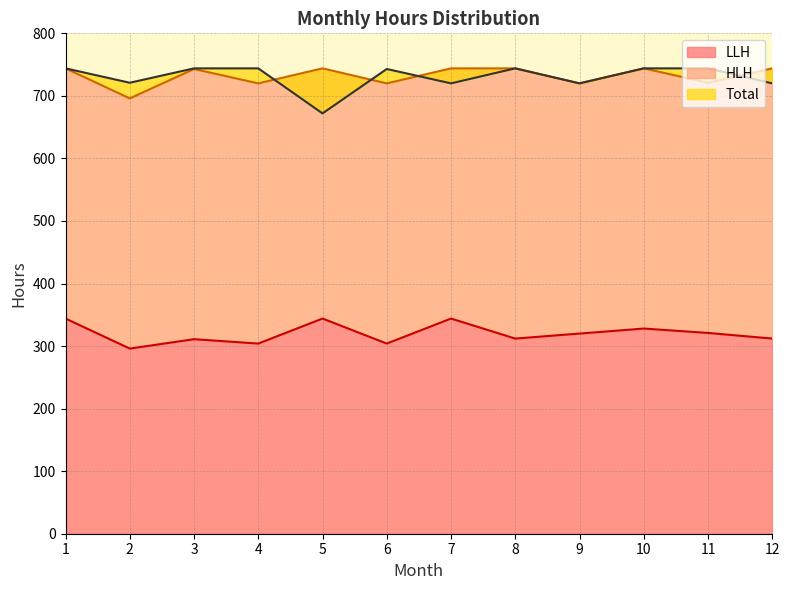

What is the lowest value of the LLH series?

296